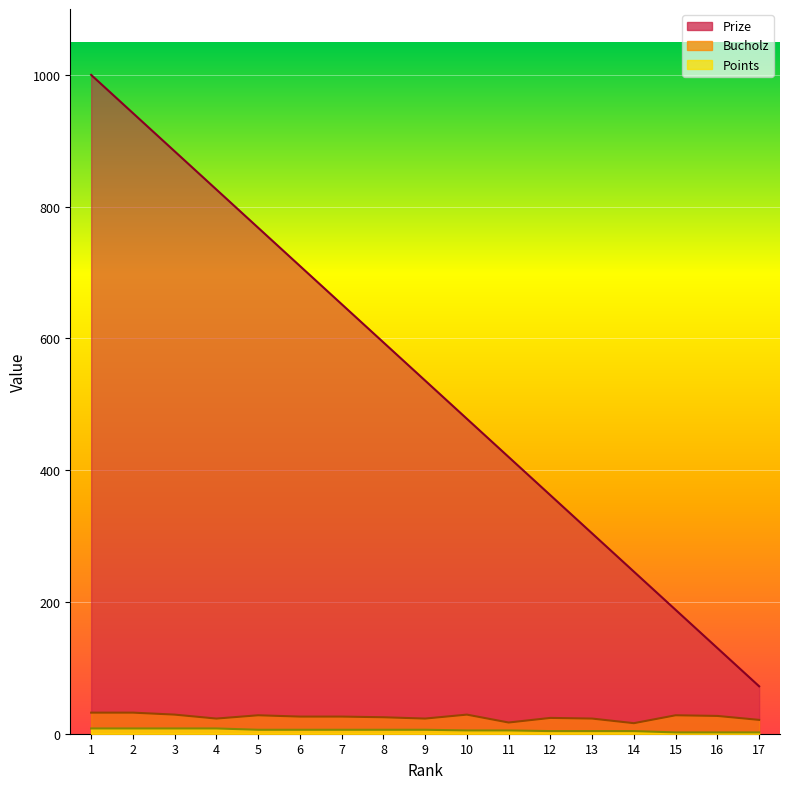

True or false: Points has a value of 6 at 8.

True